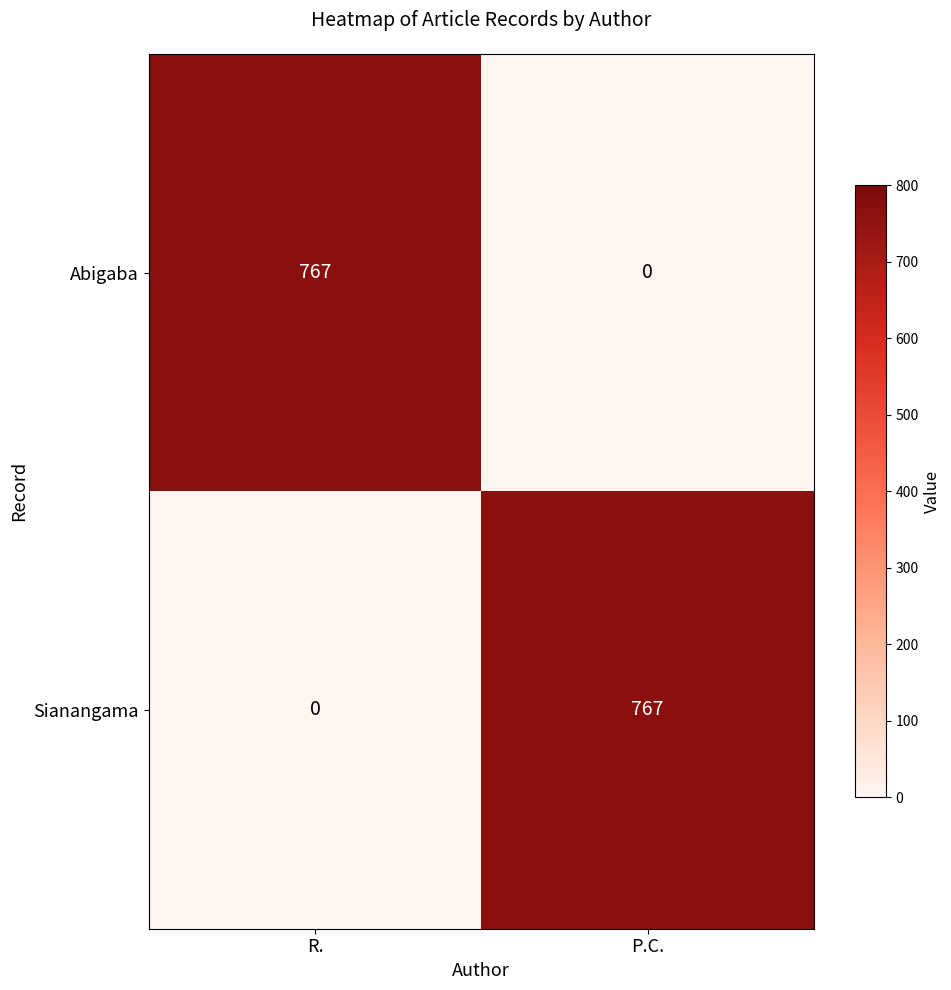

At R., list the series in order from largest to smallest.

Abigaba, Sianangama